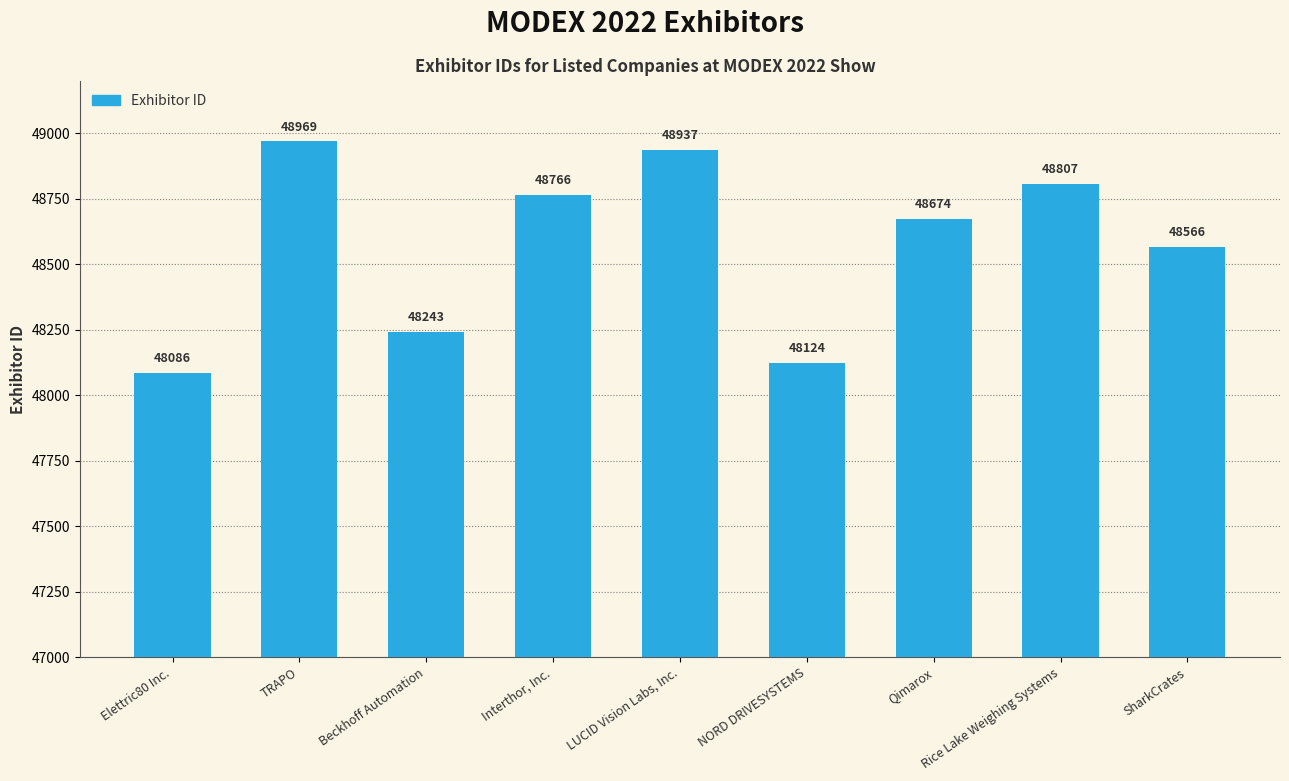

How many distinct data groups are displayed?

1